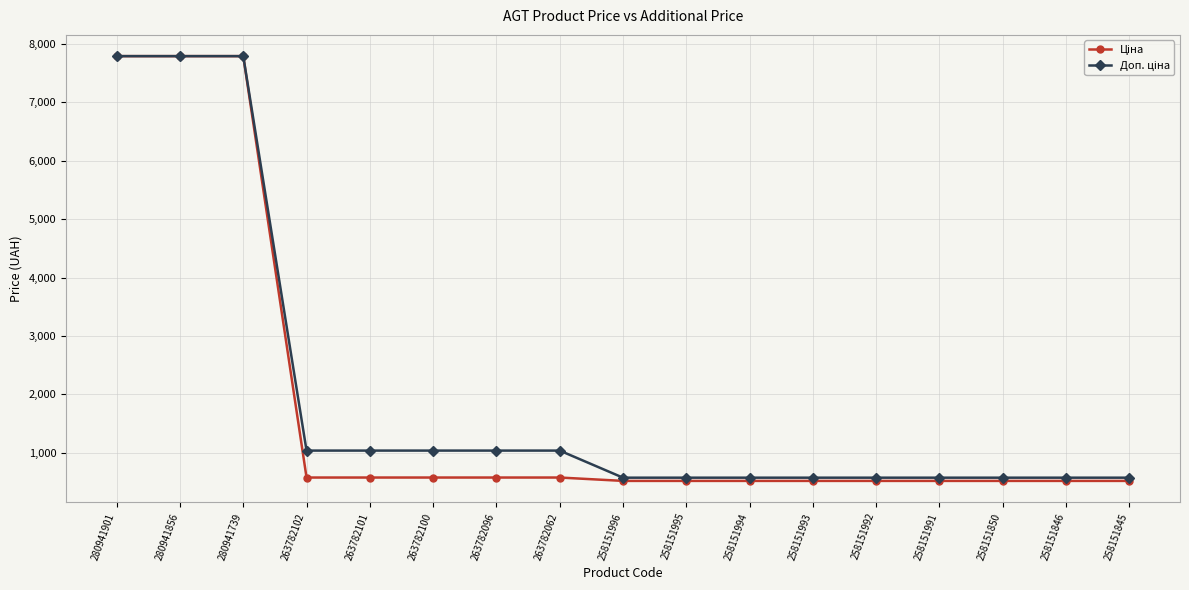

What is the smallest value displayed?

515.8